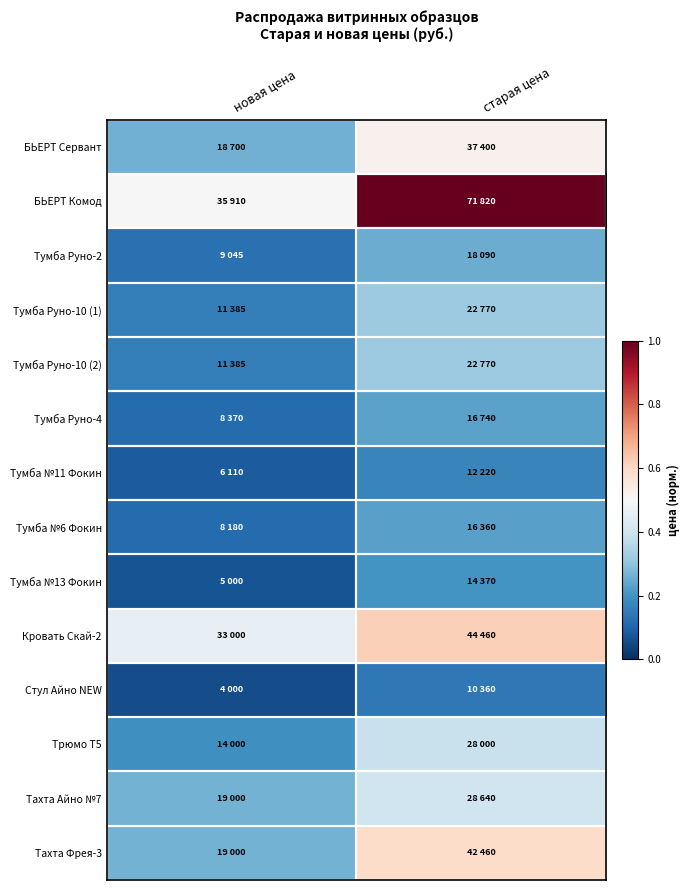

At how many categories does at least one series exceed 0?

2